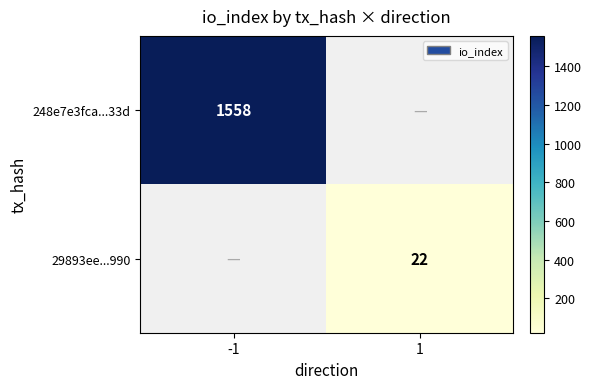

How many distinct data groups are displayed?

2